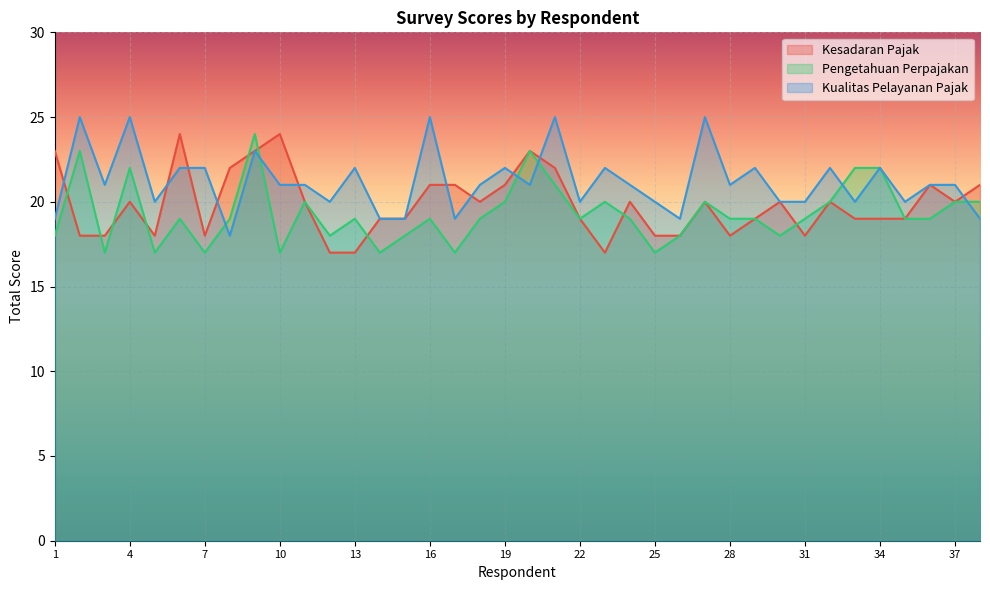

How many Kualitas Pelayanan Pajak values are between 20 and 22?

25